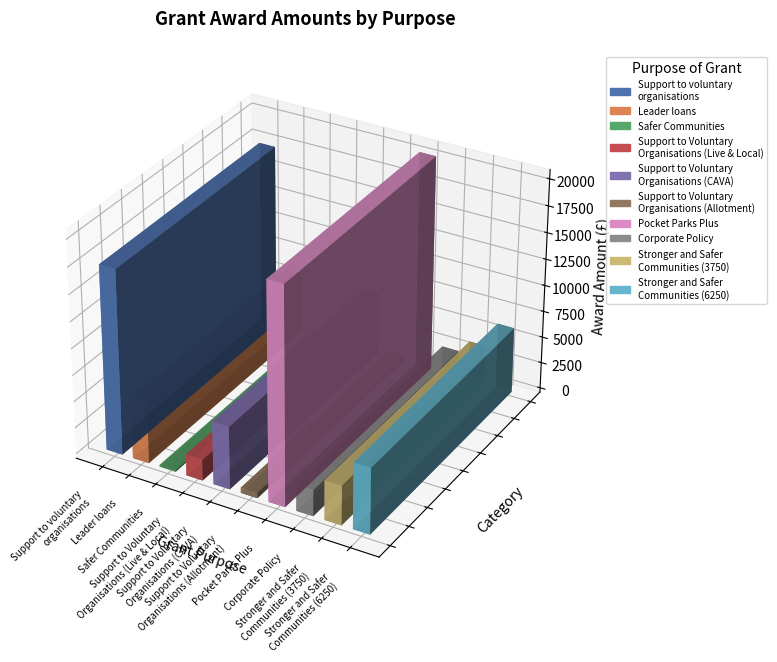

Are the bars grouped side by side (vs. stacked)?

No